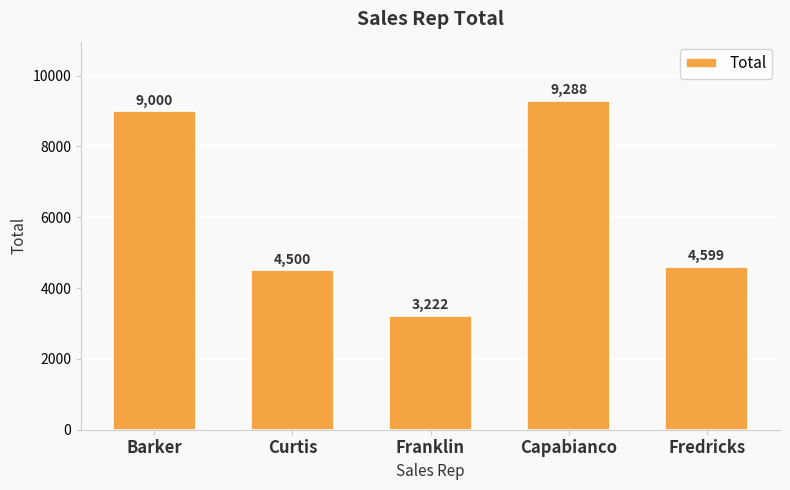

At which category does the chart reach its minimum across all series?

Franklin